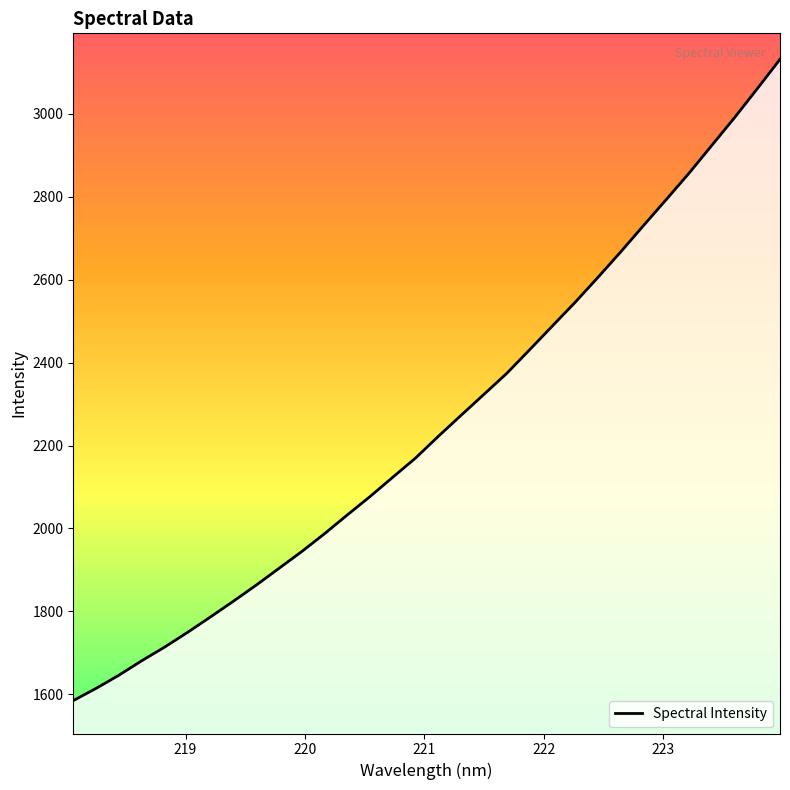

What is the smallest value displayed?

1585.2